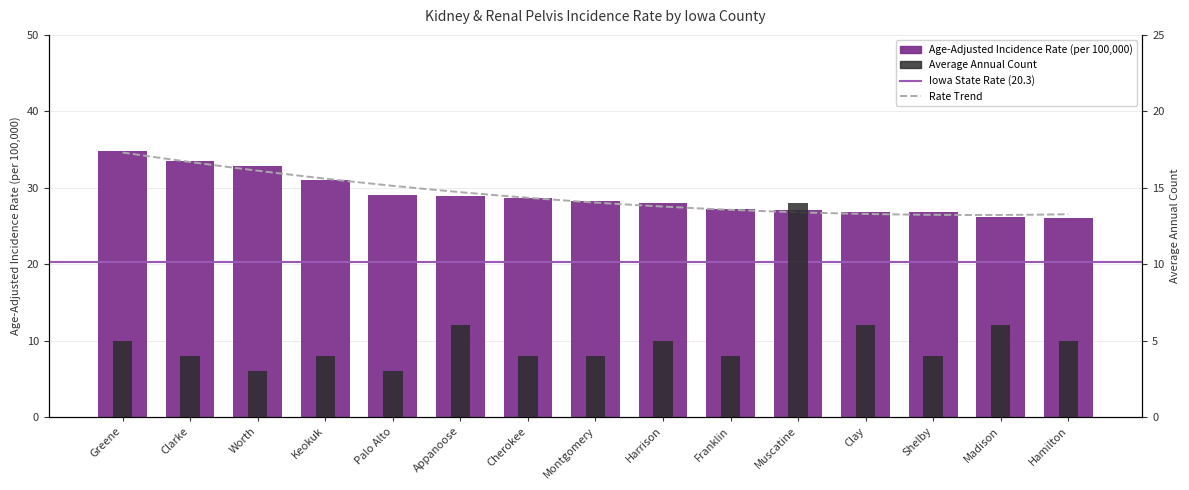

Between Greene and Shelby, which is larger?

Greene